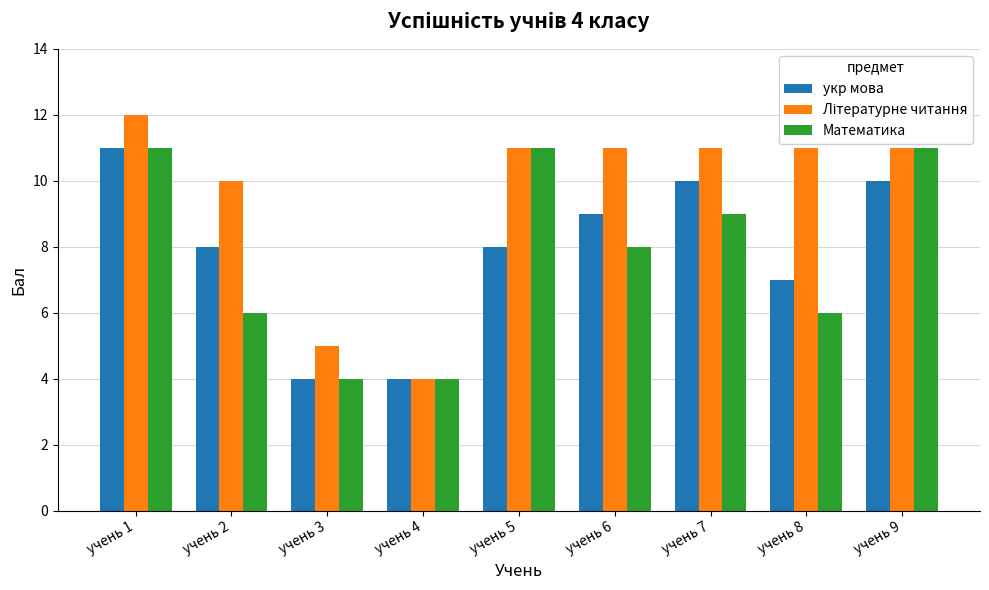

How many data points does each series have?

9